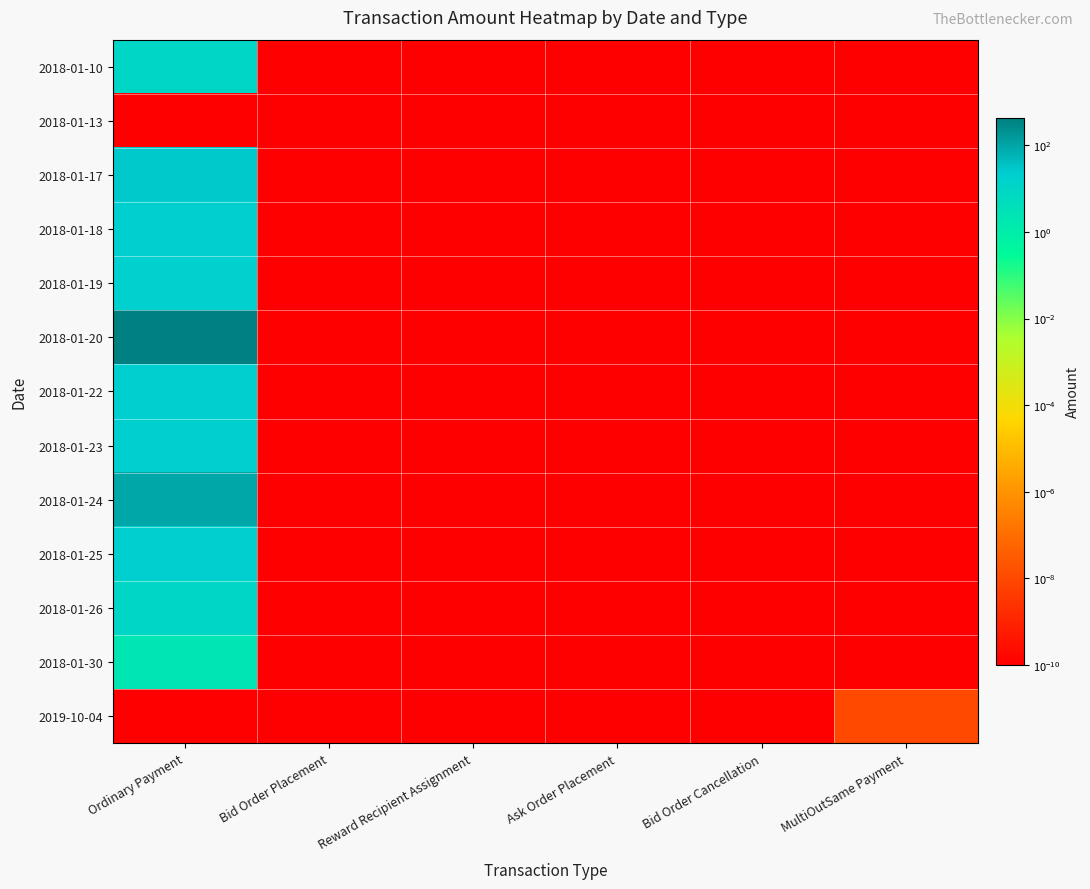

Which label corresponds to the smallest value in the chart?

Bid Order Placement